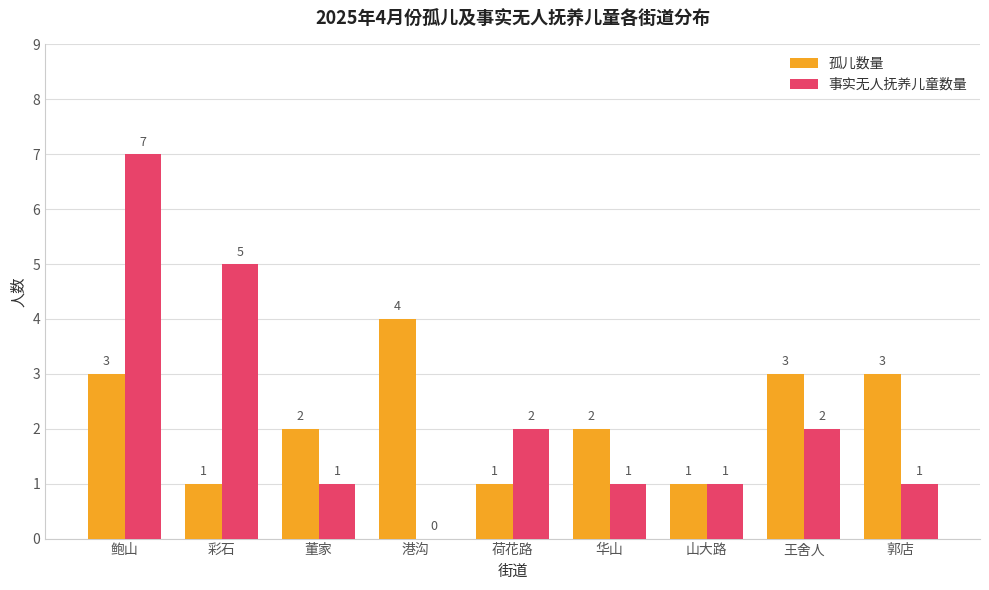

Are the bars grouped side by side (vs. stacked)?

Yes